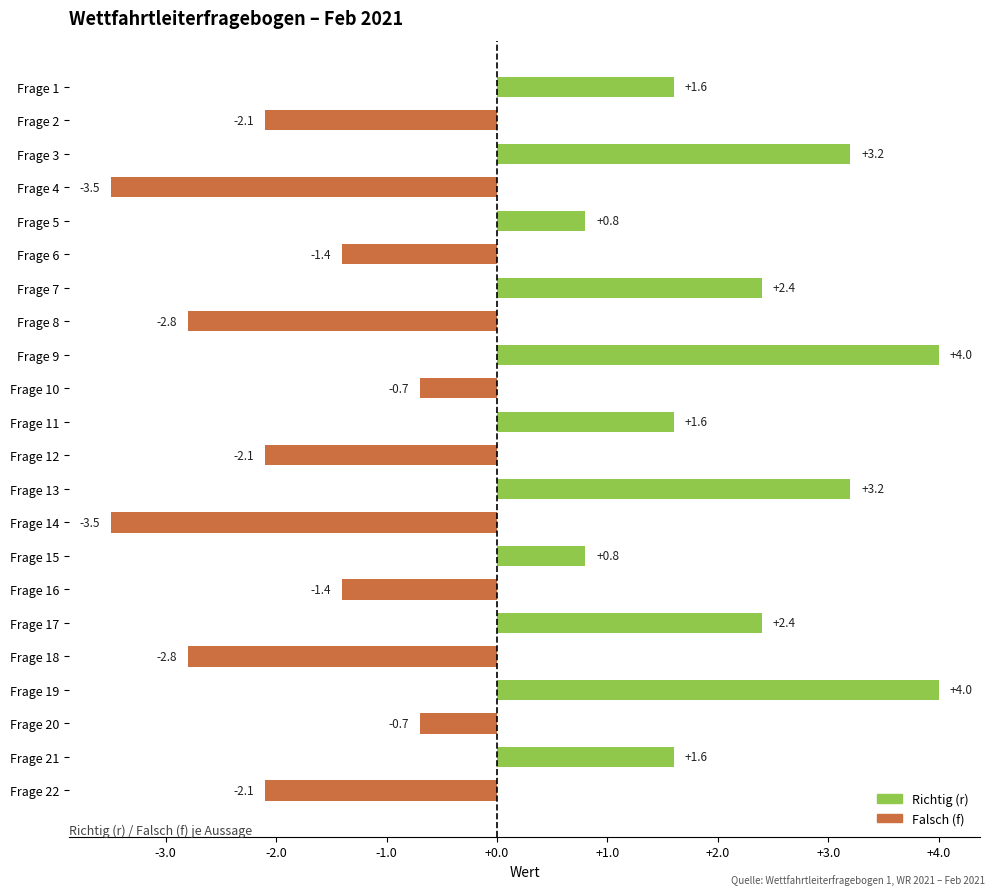

What is the difference between the maximum and second lowest values?

7.5